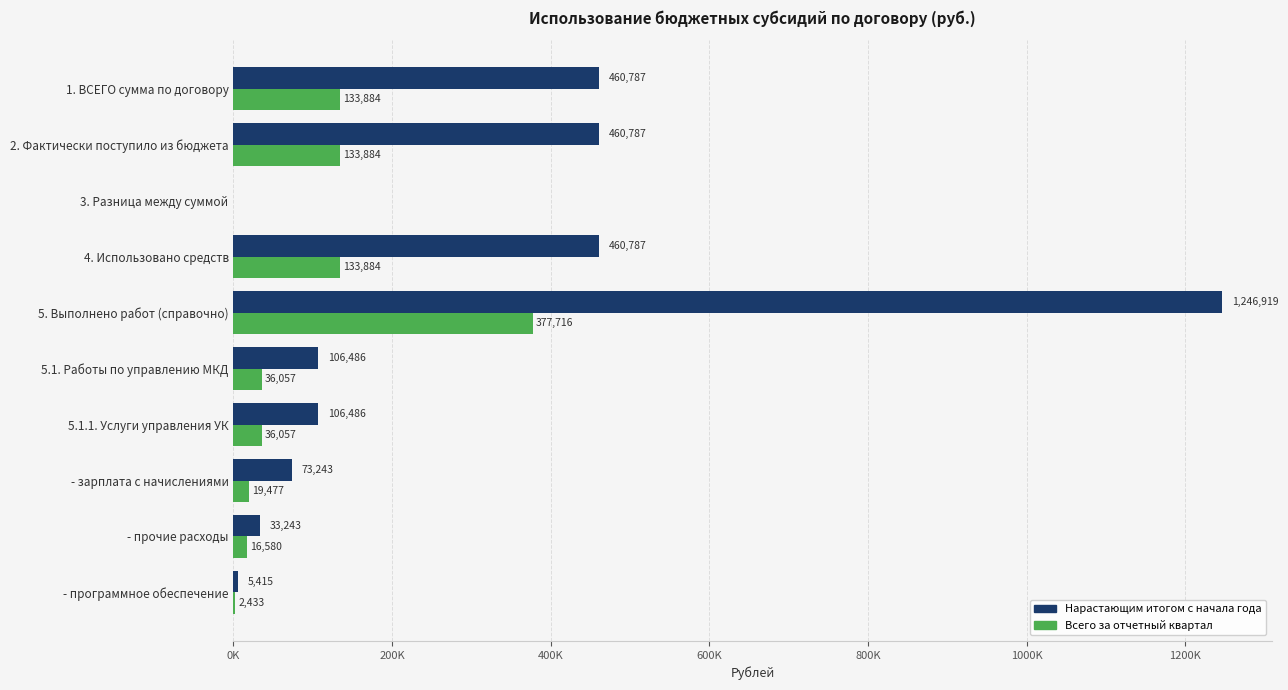

What are all the series names shown in the legend?

Нарастающим итогом с начала года, Всего за отчетный квартал